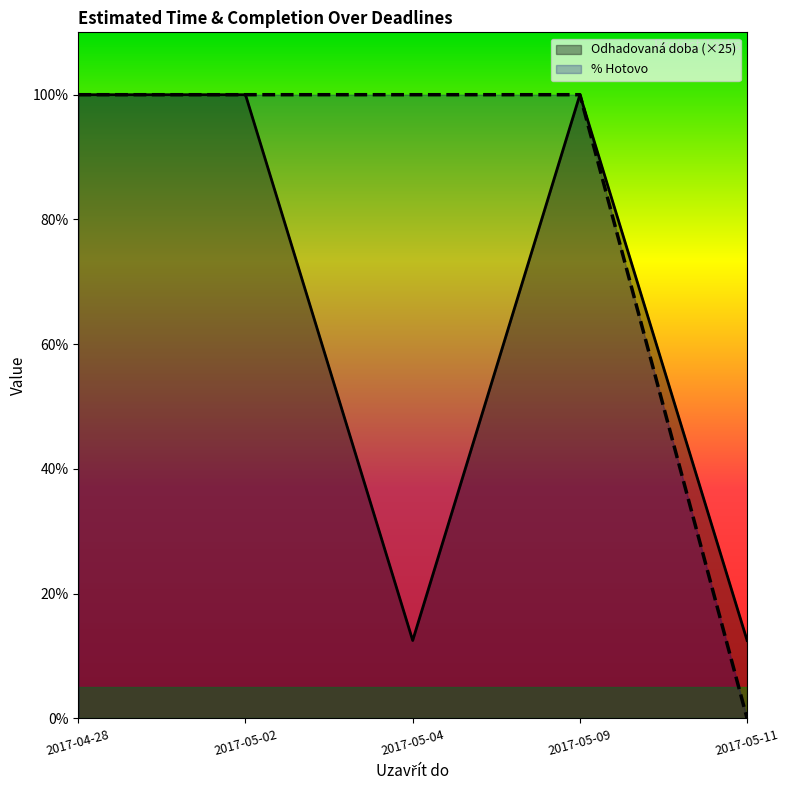

Reading left to right, extract all data points from this chart.

Odhadovaná doba: 100.0	100.0	12.5	100.0	12.5
% Hotovo: 100.0	100.0	100.0	100.0	0.0